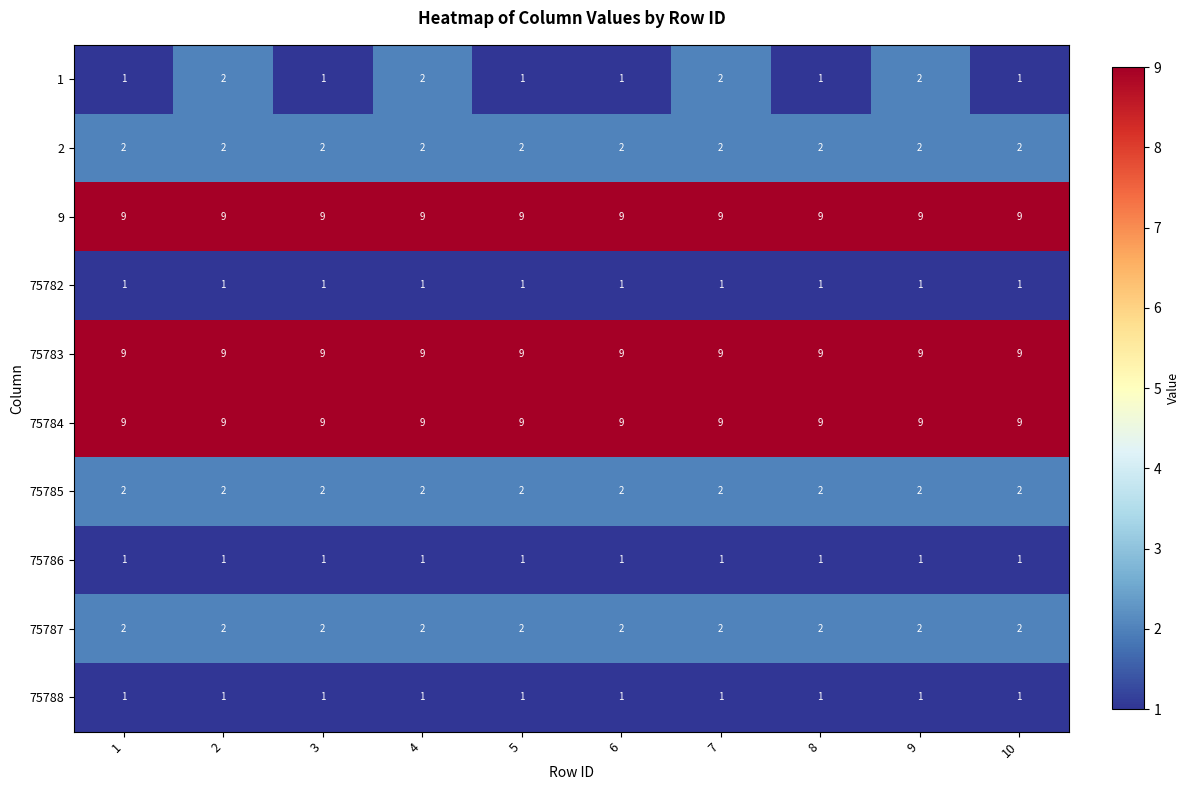

What is the sum of the 75784 values at 5 and 8?

18